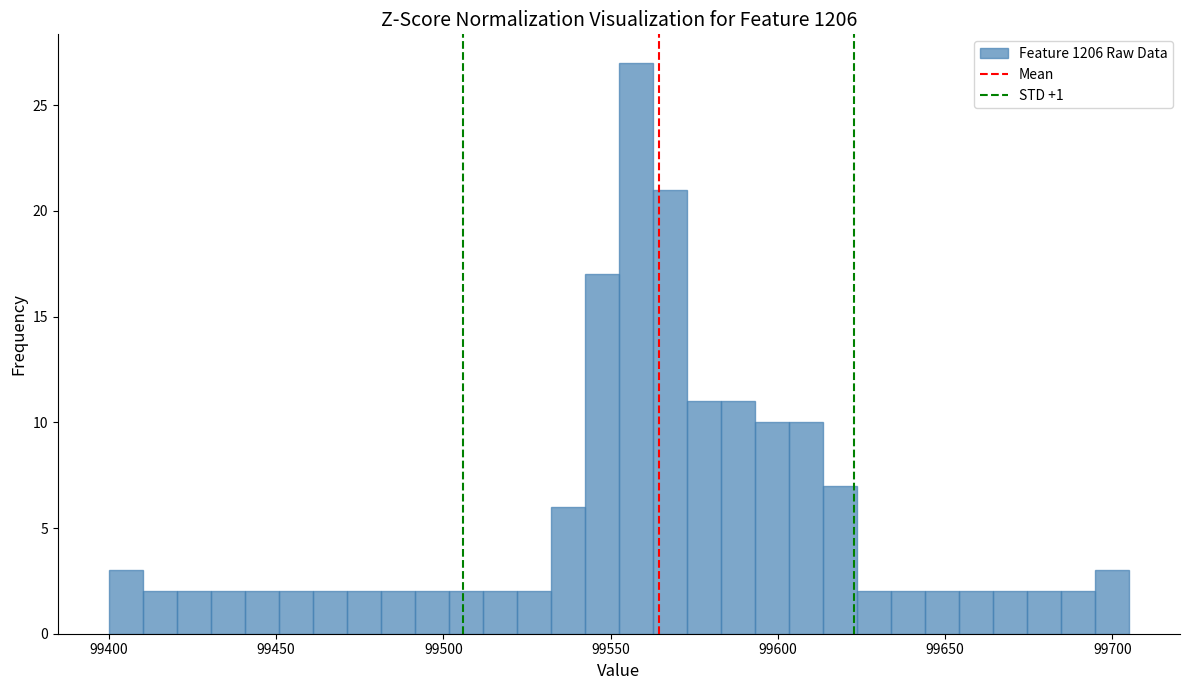

Read against the x-axis, roughly where is the centre of the tallest bar?

99560